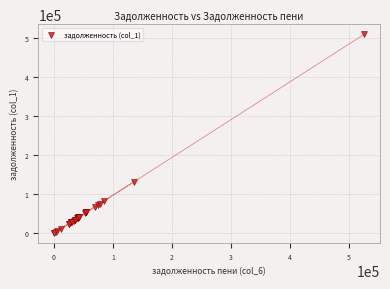

What Y value in the scatter plot is closest to 254859?

131408.2